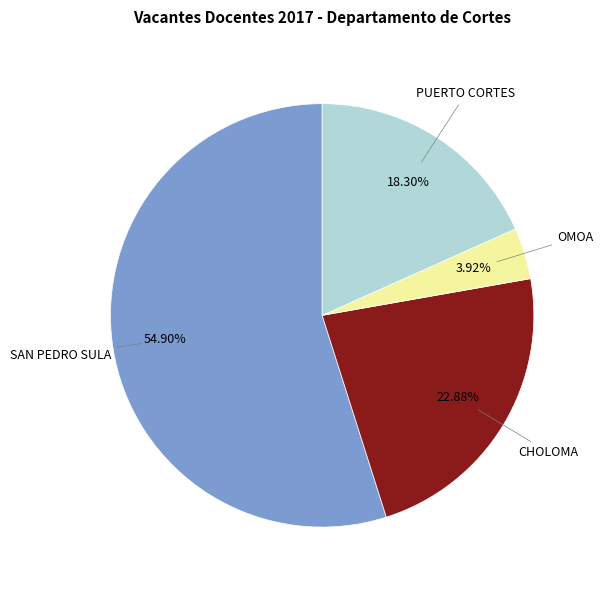

Does any single category account for the majority?

Yes